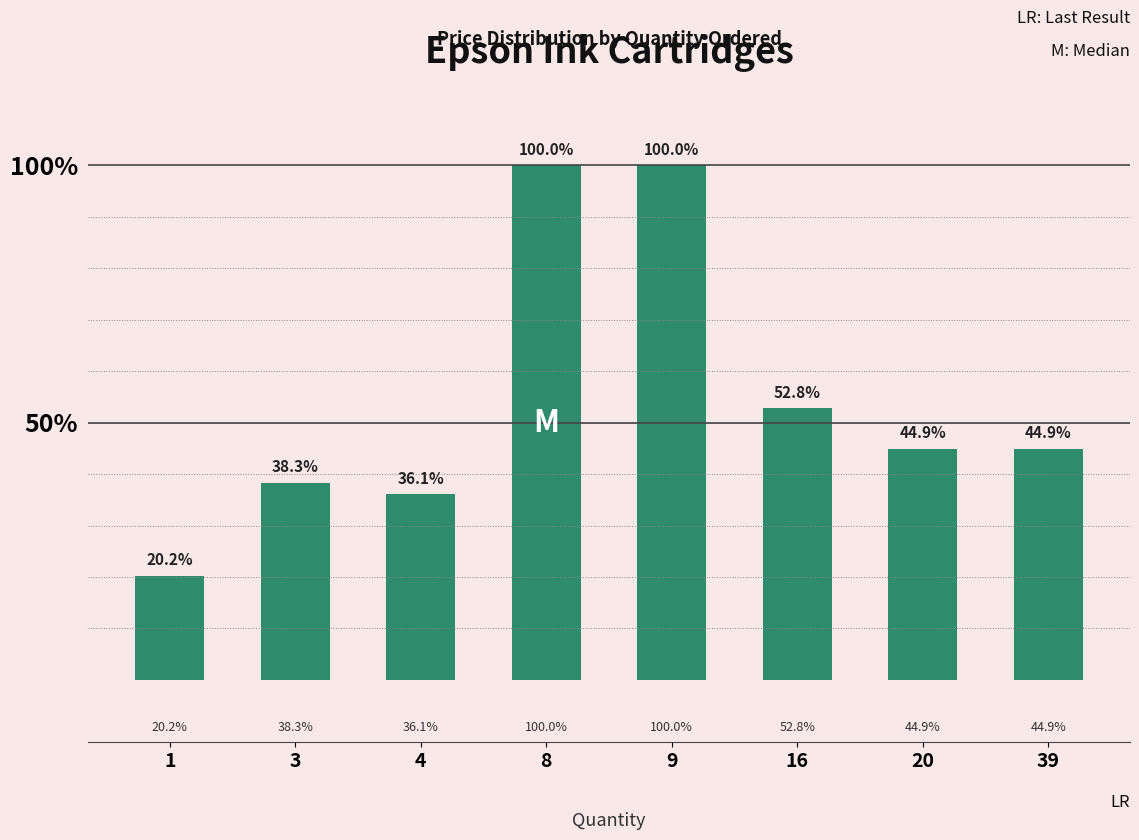

At which category does the chart reach its minimum across all series?

1